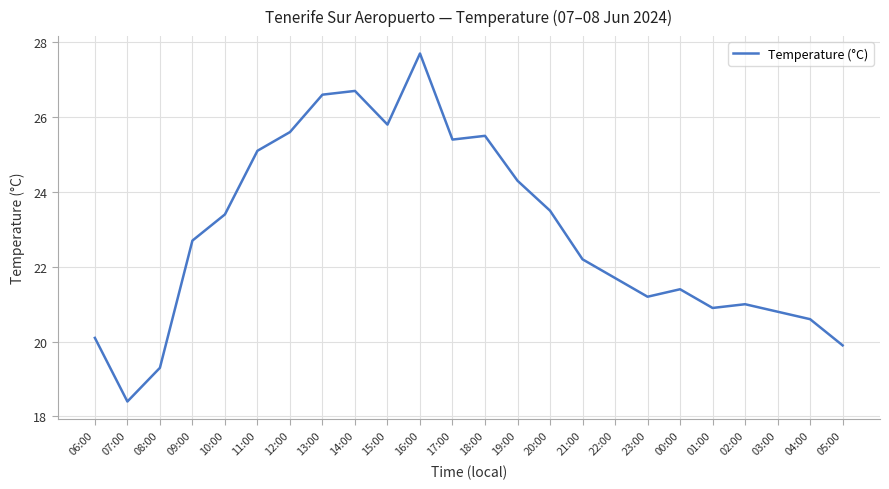

What position from the left is 22:00?

17